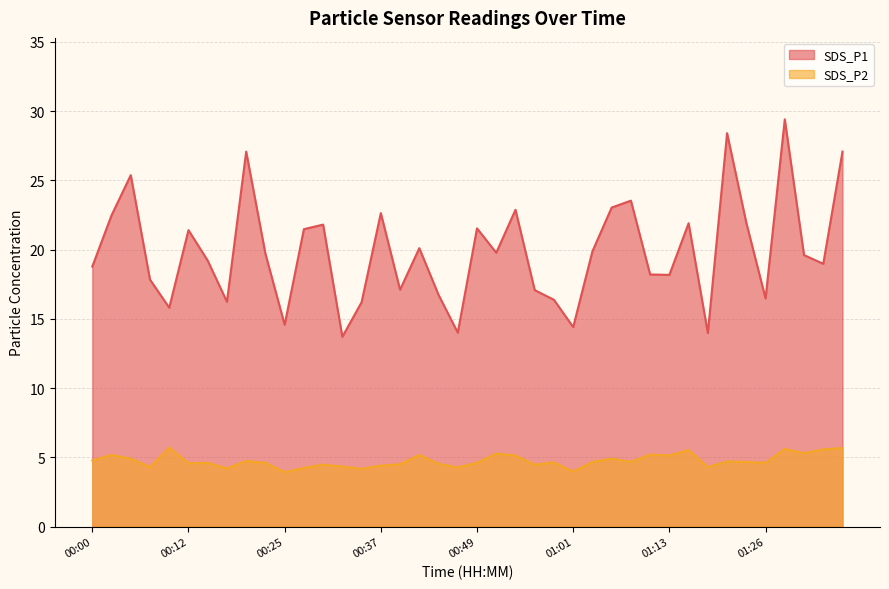

Between 00:49 and 00:27, which is larger?

00:49